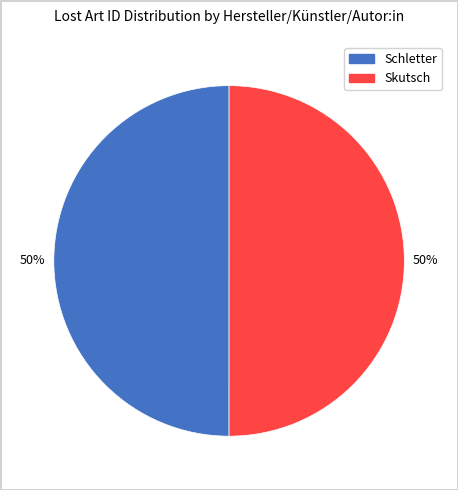

To the nearest percent, what is the average slice percentage?

50%